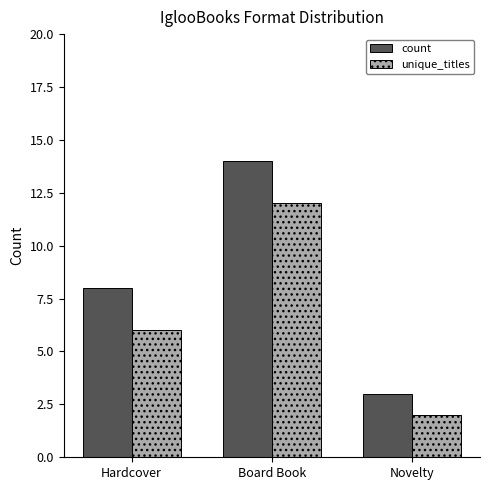

What is the average value of the count series?

8